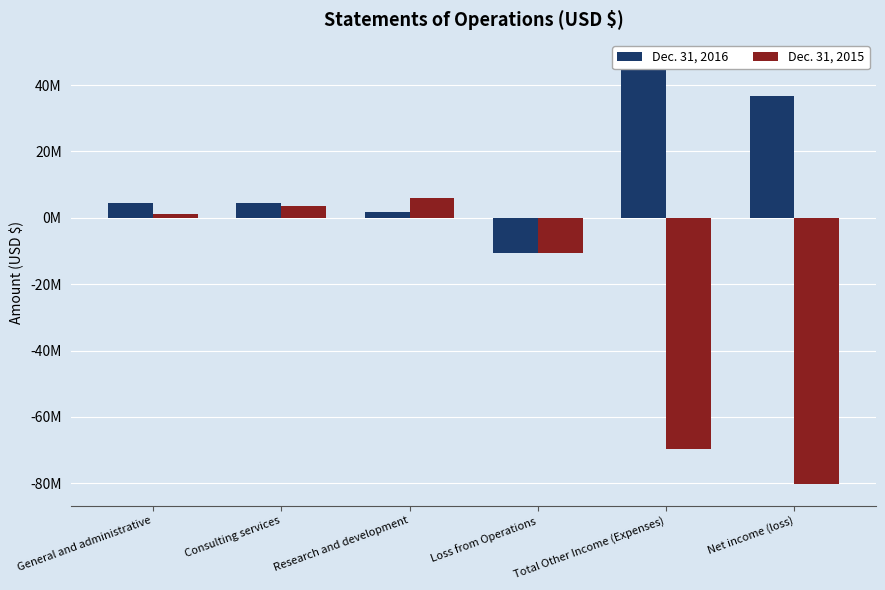

What is the label of the 4th bar from the left?

Loss from Operations